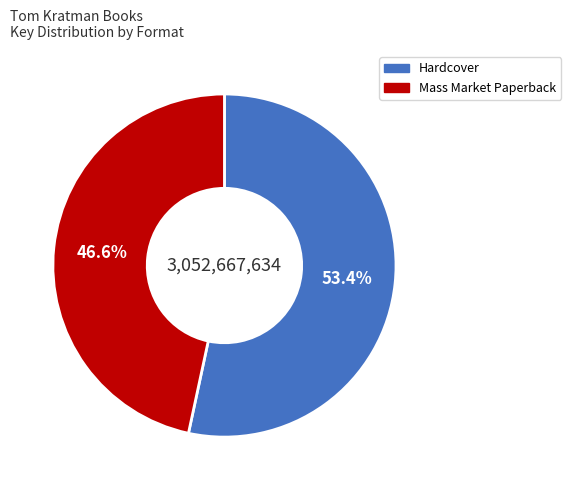

Is there a majority slice in this chart?

Yes